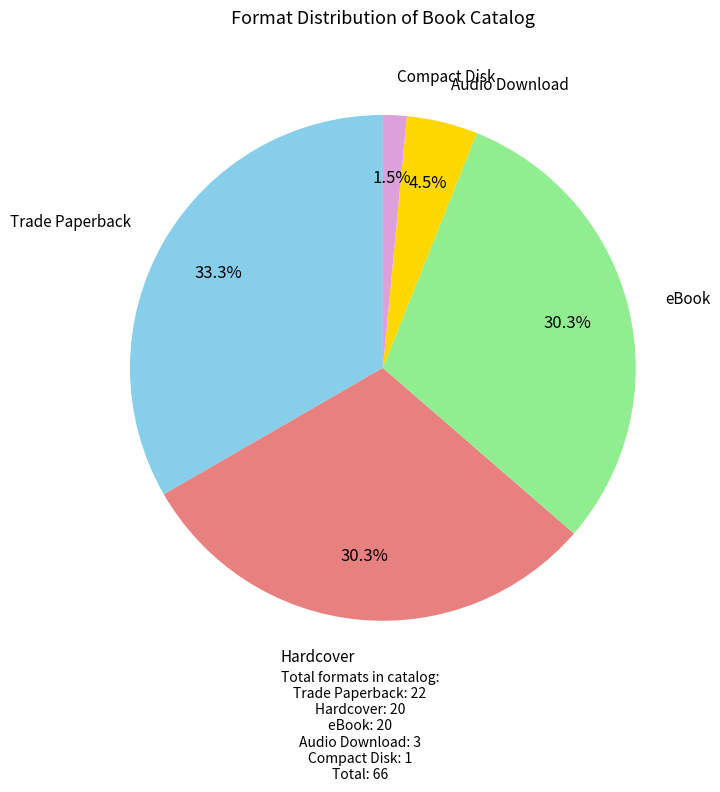

Does any single category account for the majority?

No